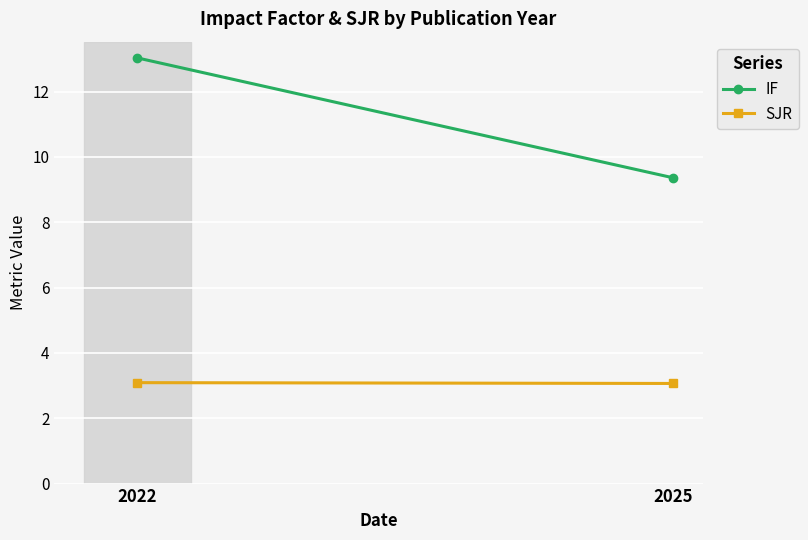

Rank the series by their average value, from lowest to highest.

SJR, IF